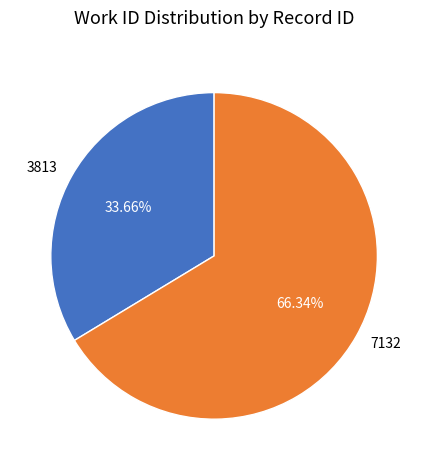

Is it true that 7132 is 56% of the pie?

False